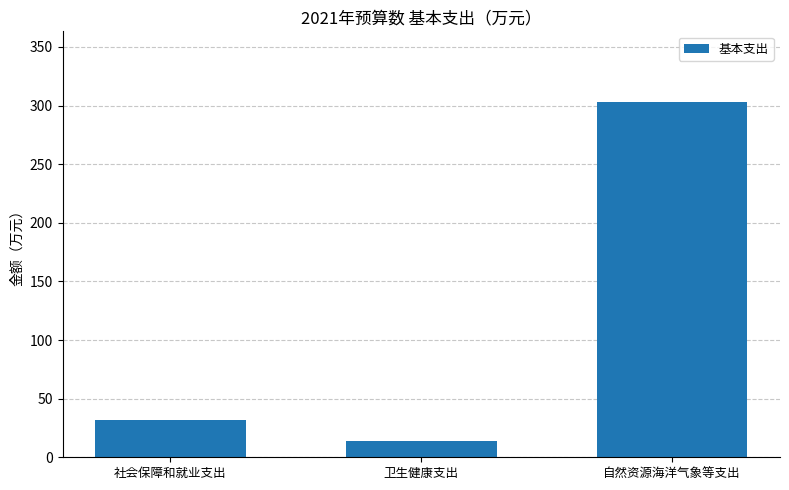

Are the bars horizontal?

No